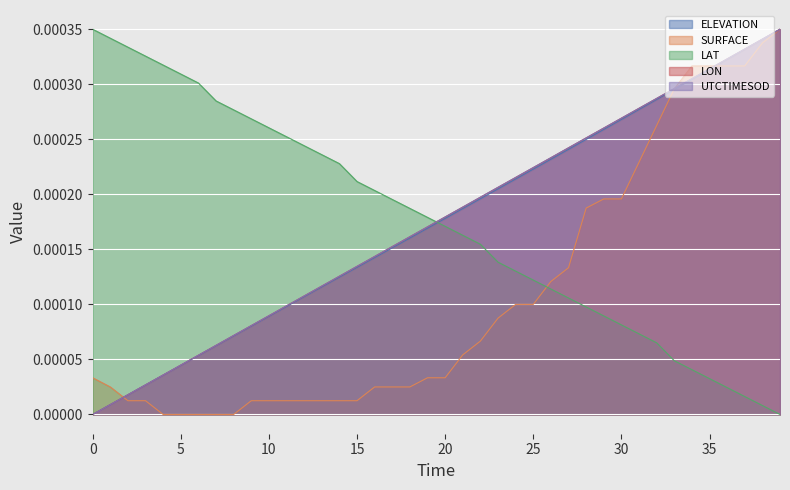

How many values in the LON series exceed 0?

39